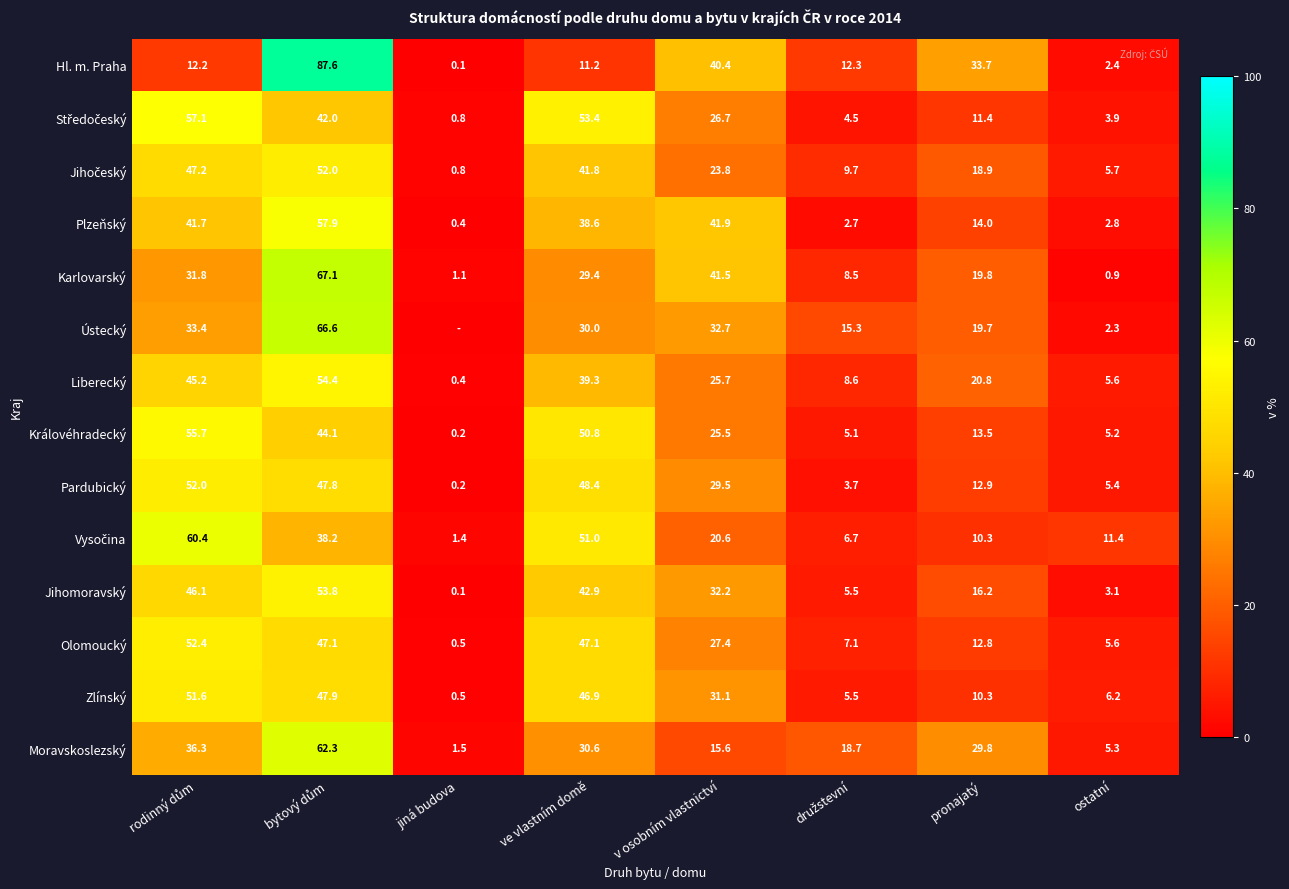

At which category is the sum across all series the highest?

bytový dům